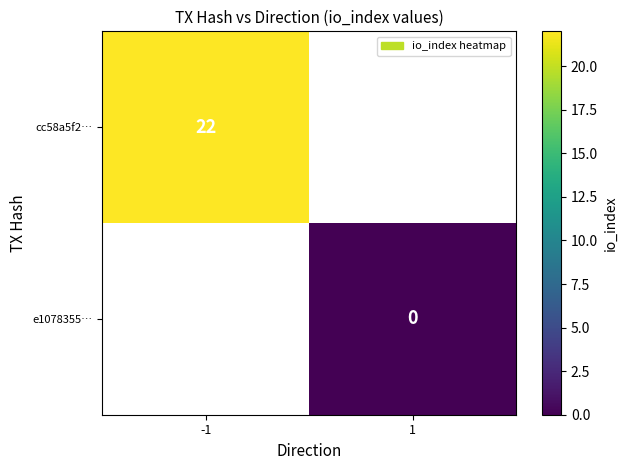

True or false: cc58a5f2… has a value of 38 at -1.

False